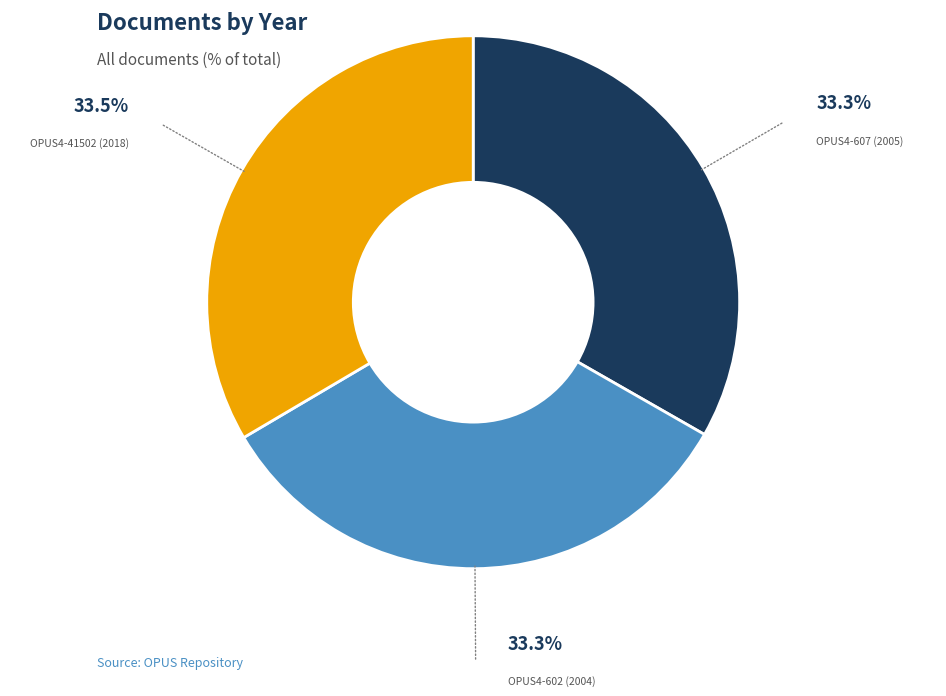

Do OPUS4-607 (2005) and OPUS4-602 (2004) together represent more than half of the pie?

Yes